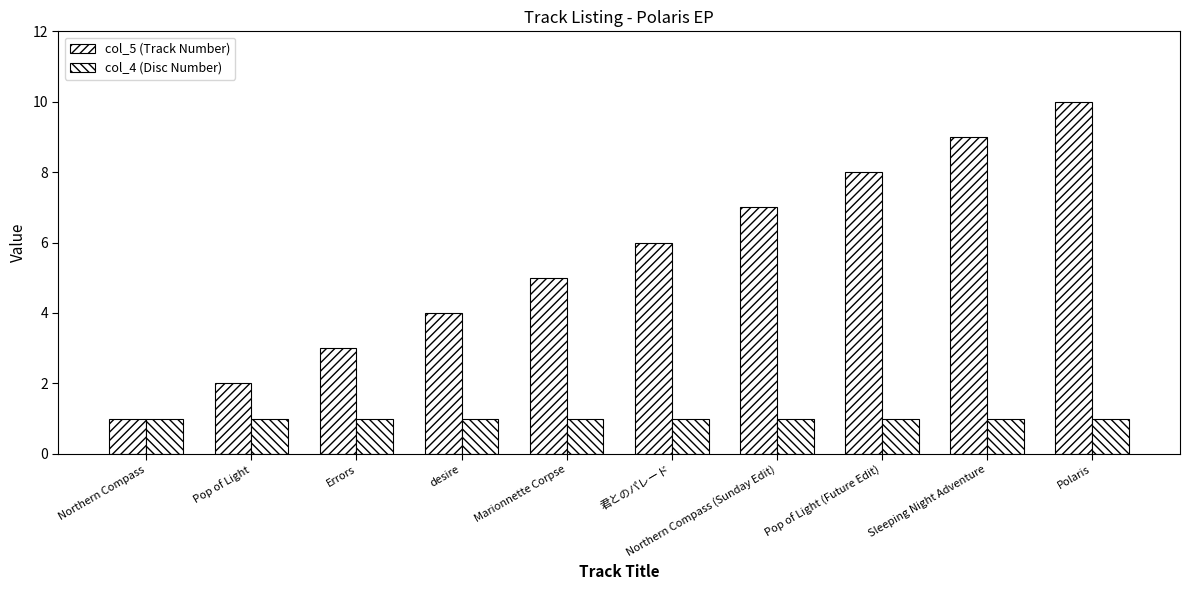

Reading right to left, transcribe all the data shown in this chart.

col_5 (Track Number): 10	9	8	7	6	5	4	3	2	1
col_4 (Disc Number): 1	1	1	1	1	1	1	1	1	1